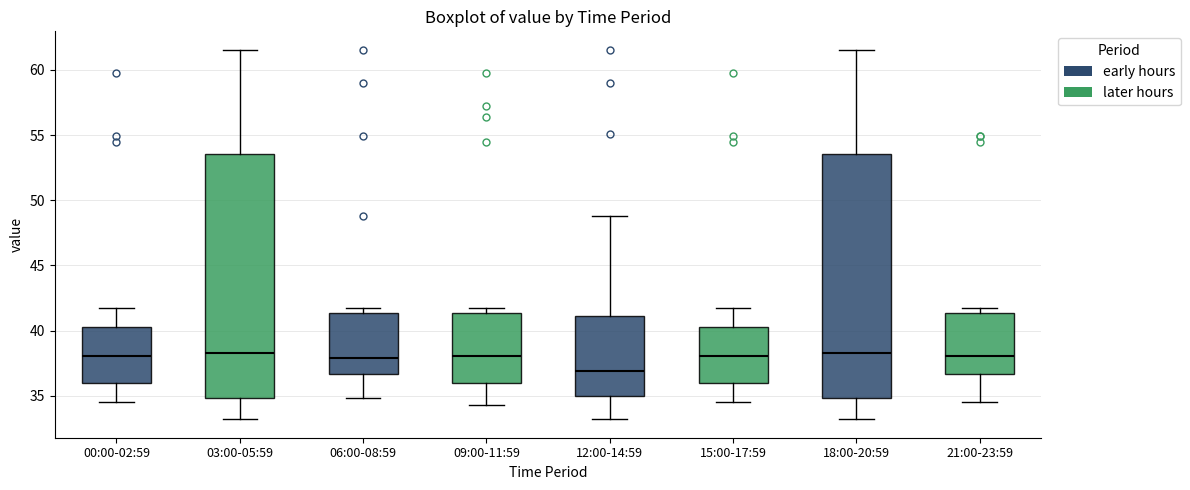

Where does the lower whisker of the box for 18:00-20:59 end on the y-axis? The values are not printed on the chart, so give them approximately, as read against the axis.

33.0